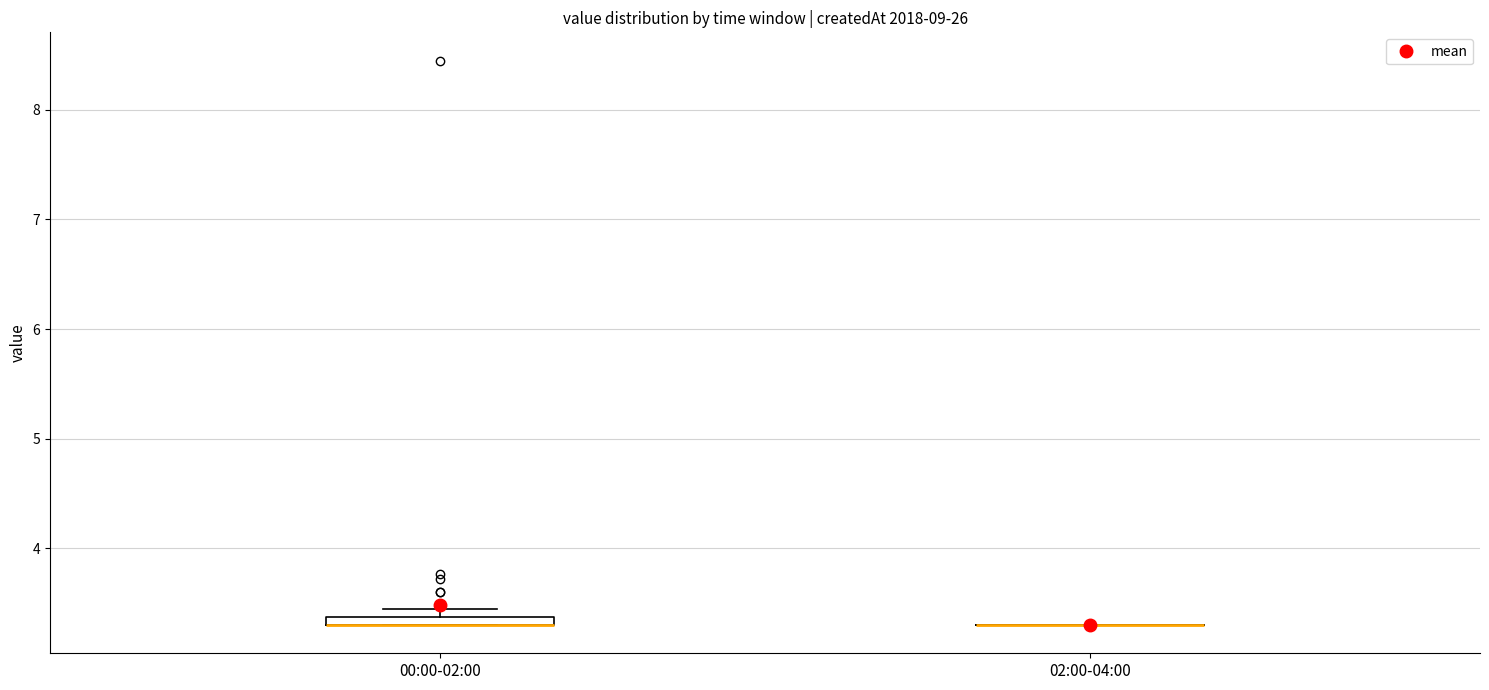

Where is the lower edge of the box for 00:00-02:00 on the y-axis? The values are not printed on the chart, so give them approximately, as read against the axis.

3.3